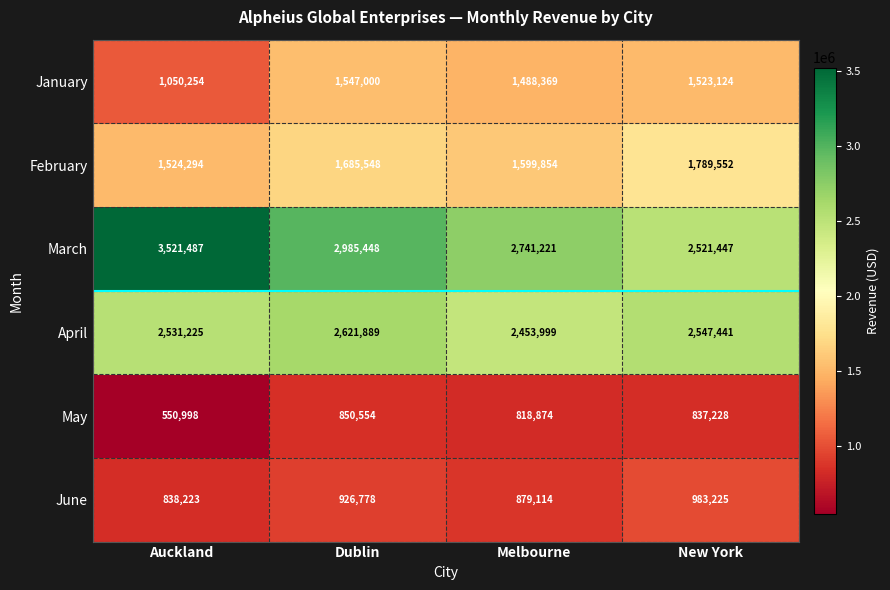

What is the spread (max minus min) of values at Melbourne?

1922347